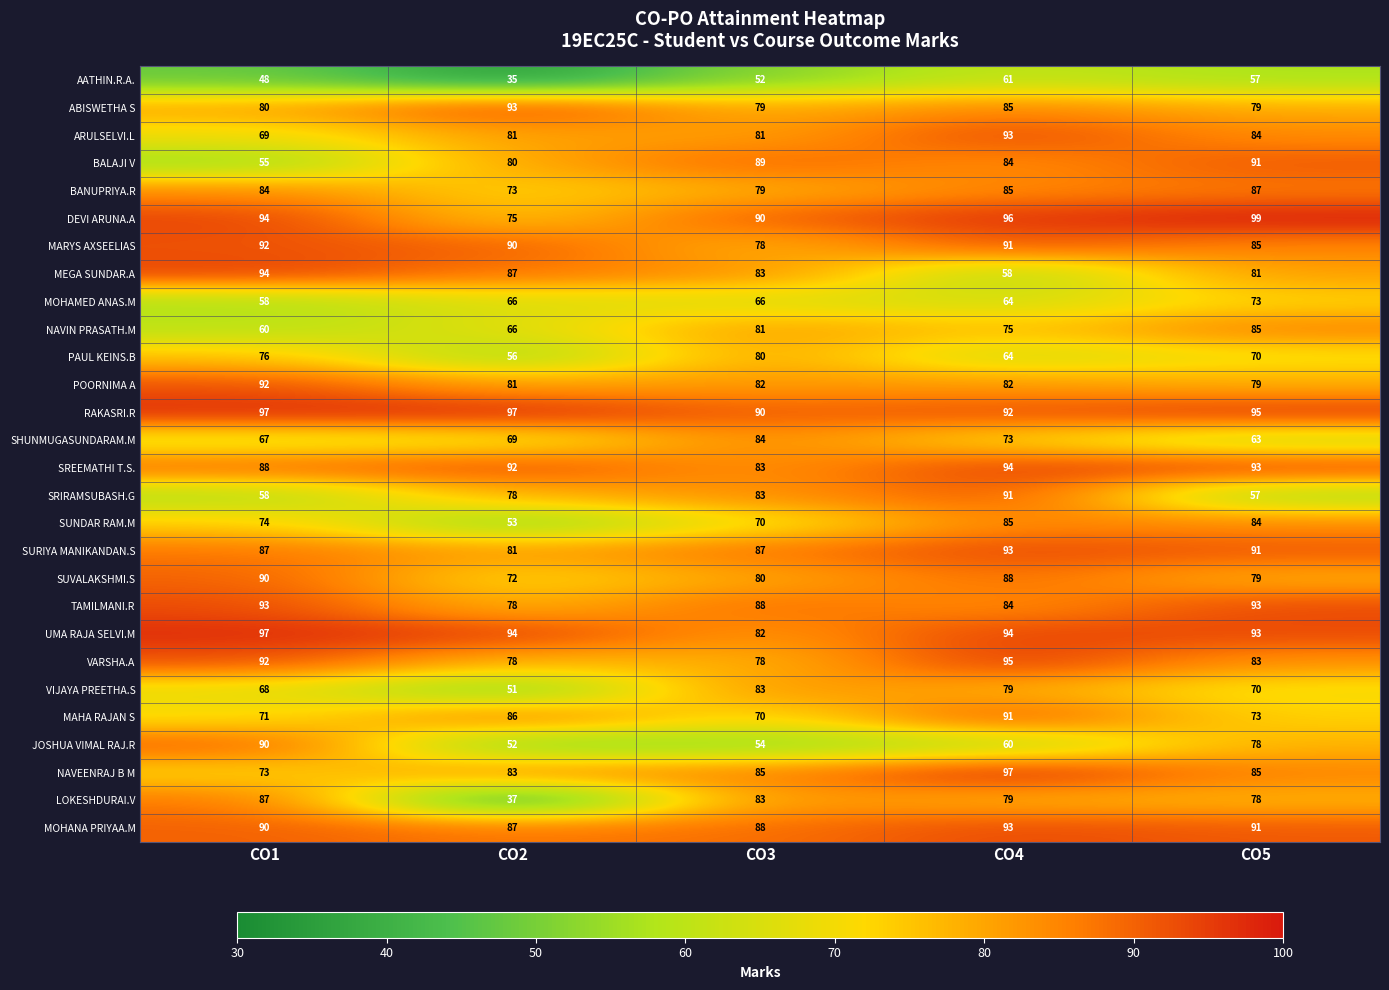

List the labels in order of SUNDAR RAM.M value, smallest first.

CO2, CO3, CO1, CO5, CO4